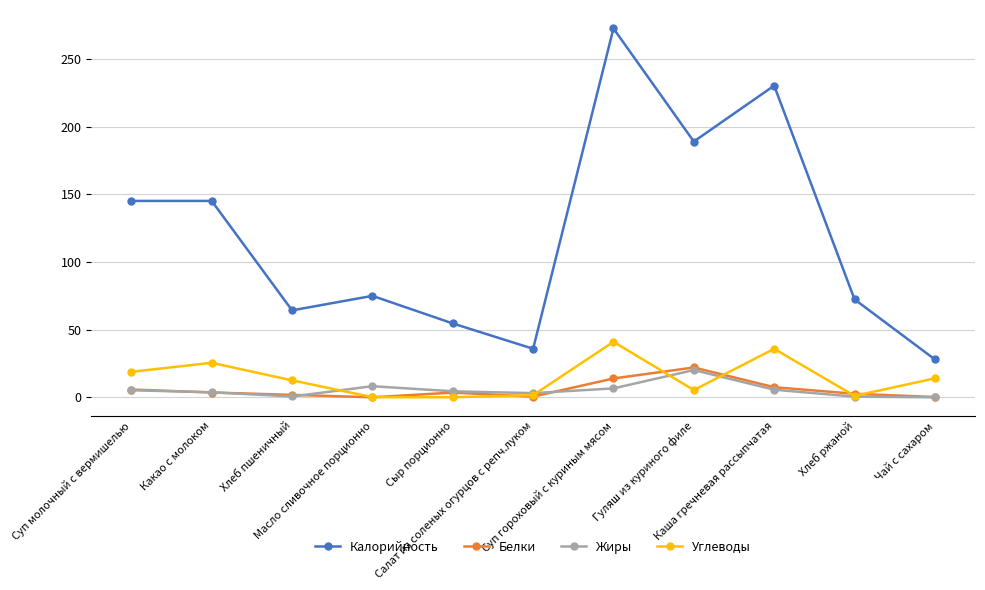

What is the label of the 3rd point from the left?

Хлеб пшеничный